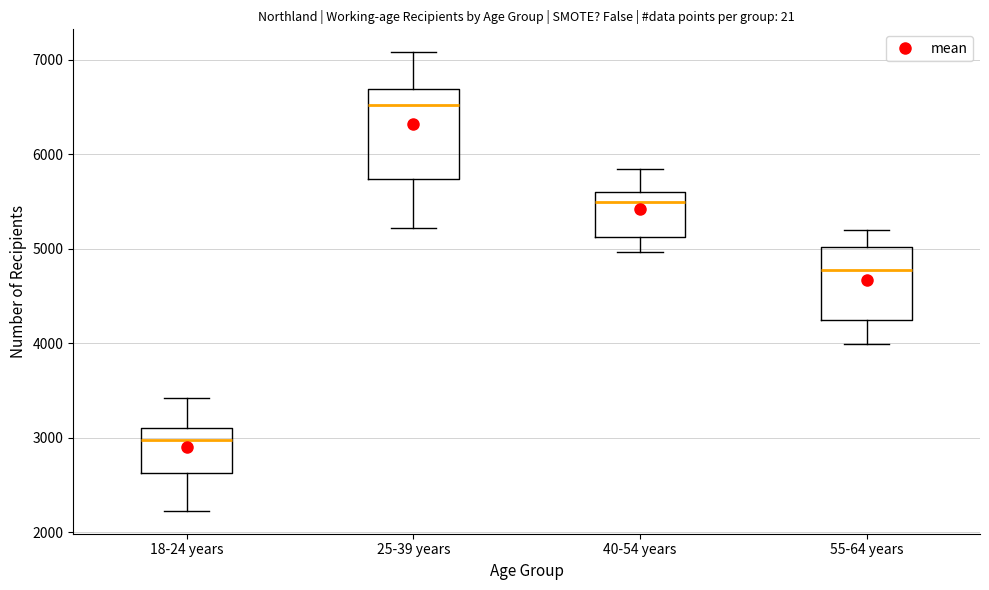

Where does the lower whisker of the box for 40-54 years end on the y-axis? The values are not printed on the chart, so give them approximately, as read against the axis.

5000